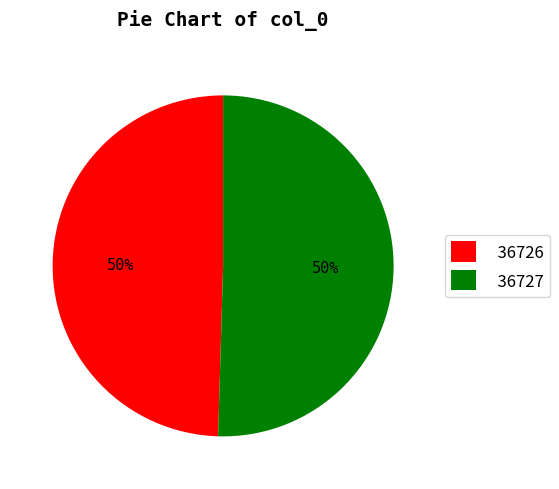

True or false: 36727 accounts for 50% of the total.

True